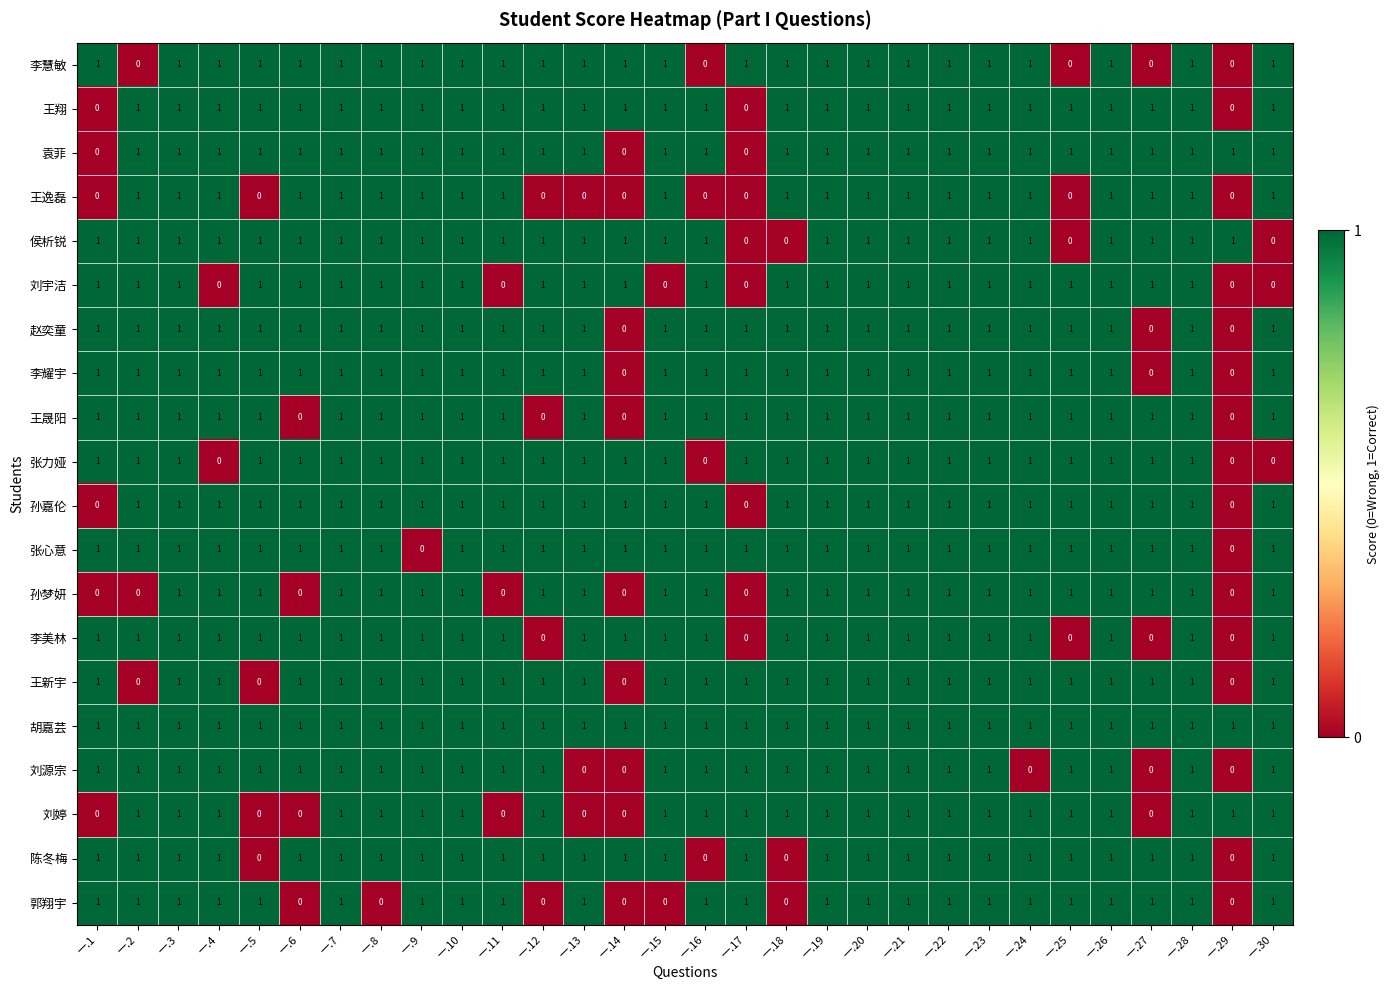

The value of 王逸磊 at 一.20 is 1. True or false?

True